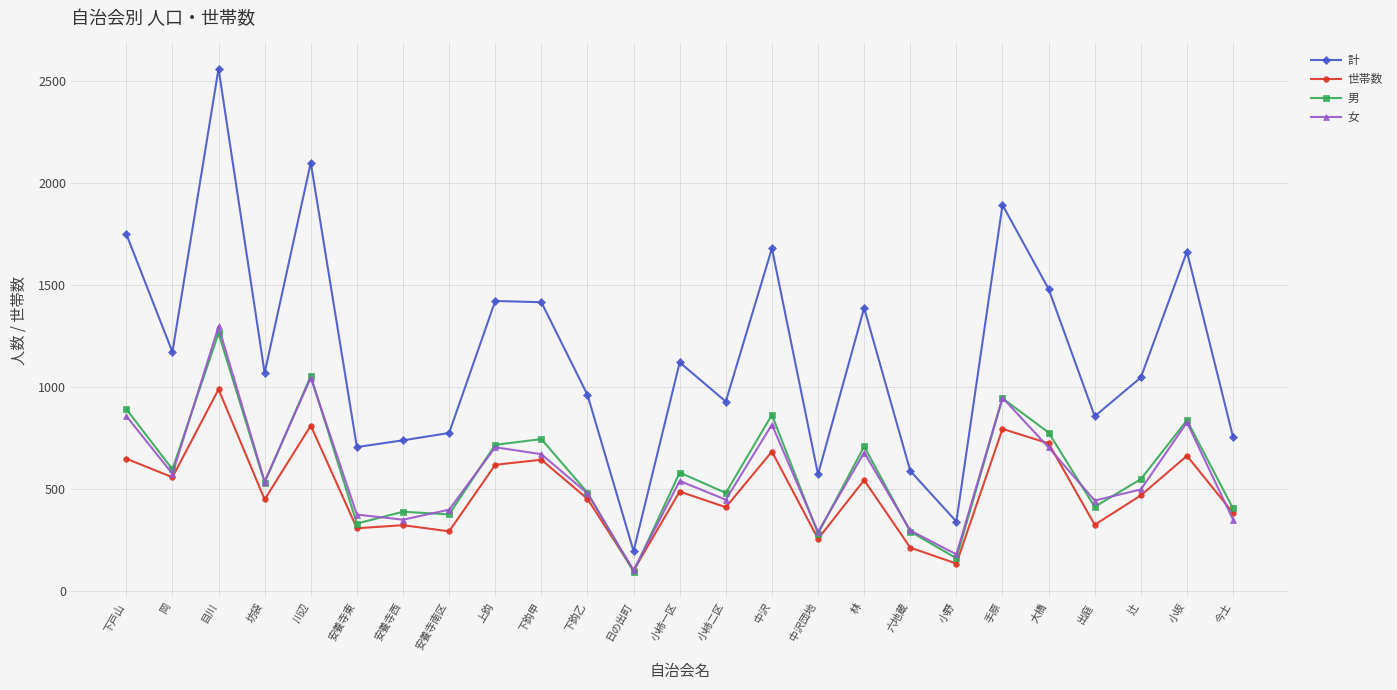

Which series has the widest spread of values?

計